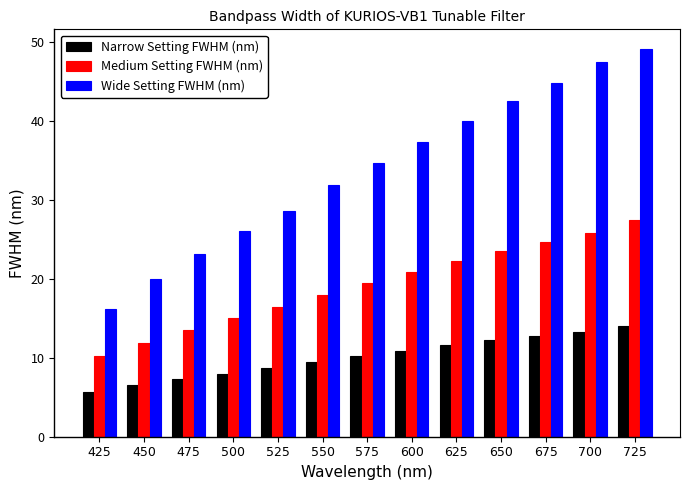

True or false: Wide Setting FWHM (nm) has a value of 30.8 at 675.

False